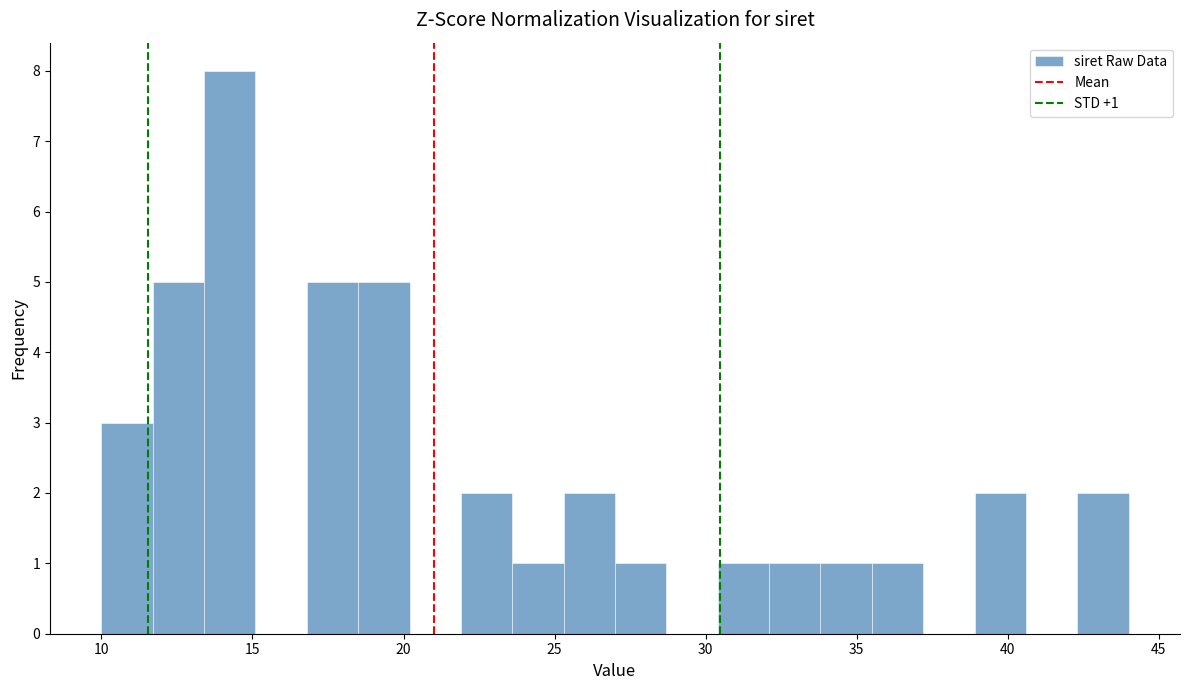

Read against the x-axis, roughly where is the centre of the tallest bar?

14.5